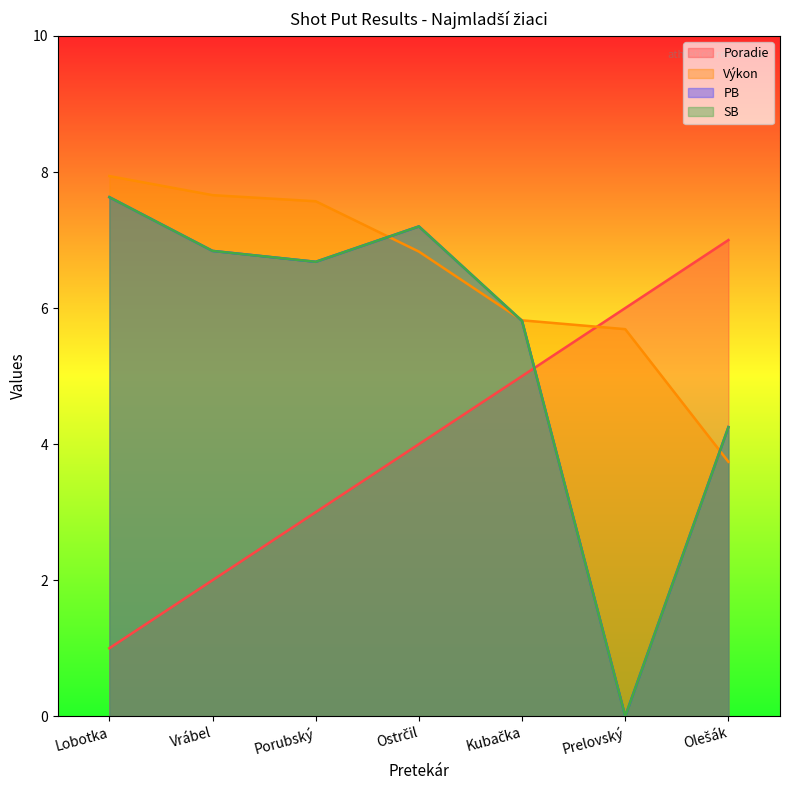

What are all the series names shown in the legend?

Poradie, Výkon, PB, SB